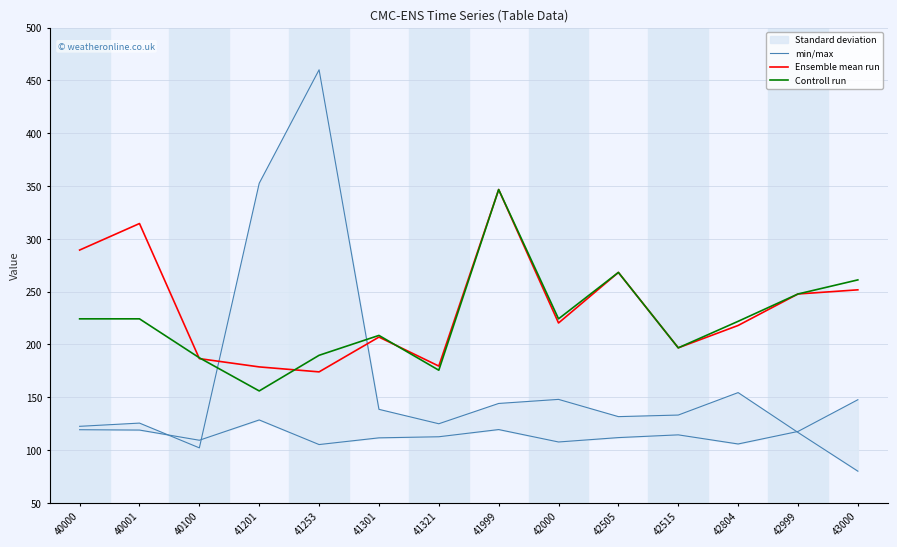

True or false: Controll run has more than 2 points higher than both neighbors.

True